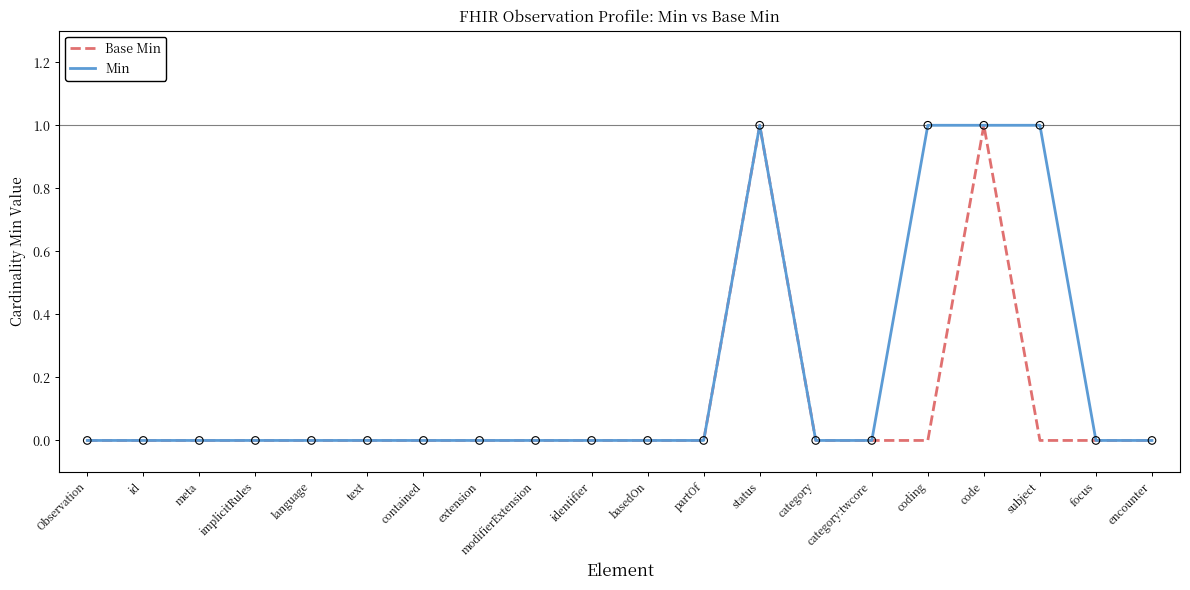

Which series has the largest total across all categories?

Min